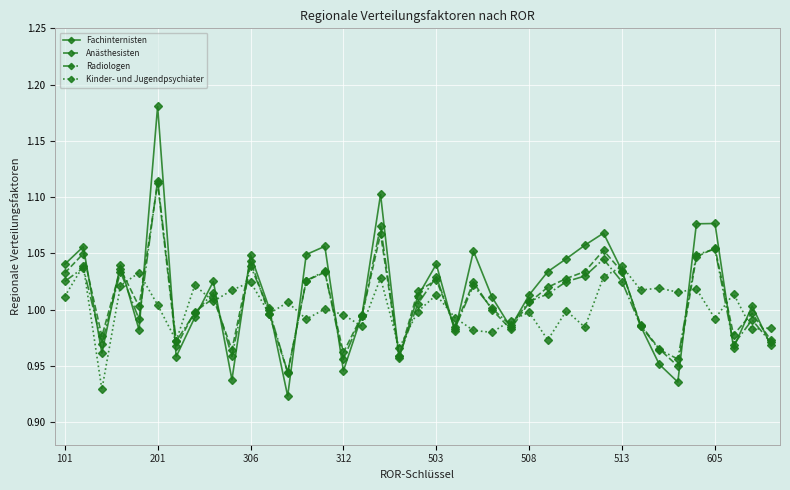

How many interior local valleys does the Anästhesisten series have?

11